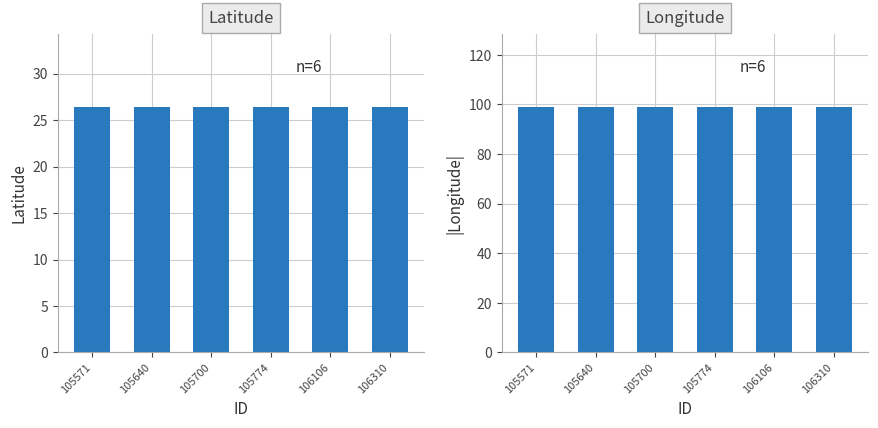

At which label does Latitude reach its peak?

105571